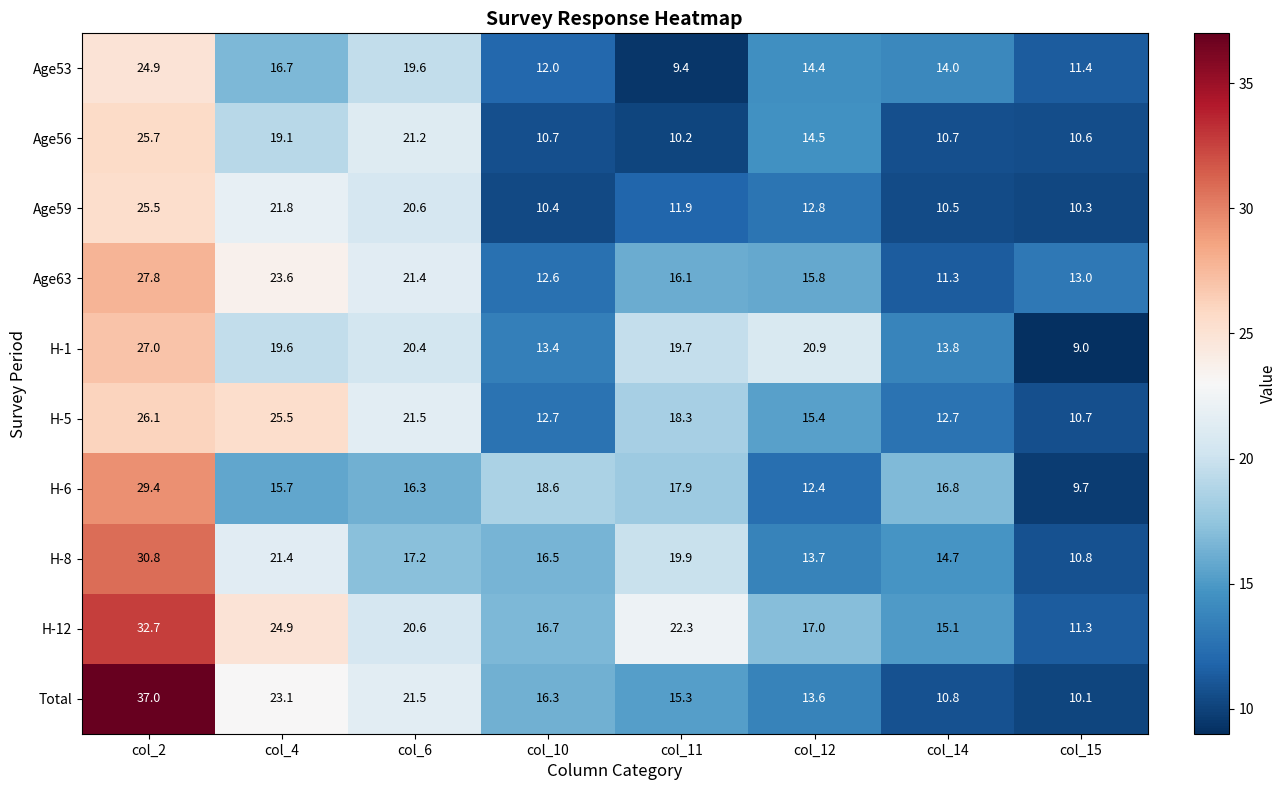

Which category has the lowest value across all series?

col_15